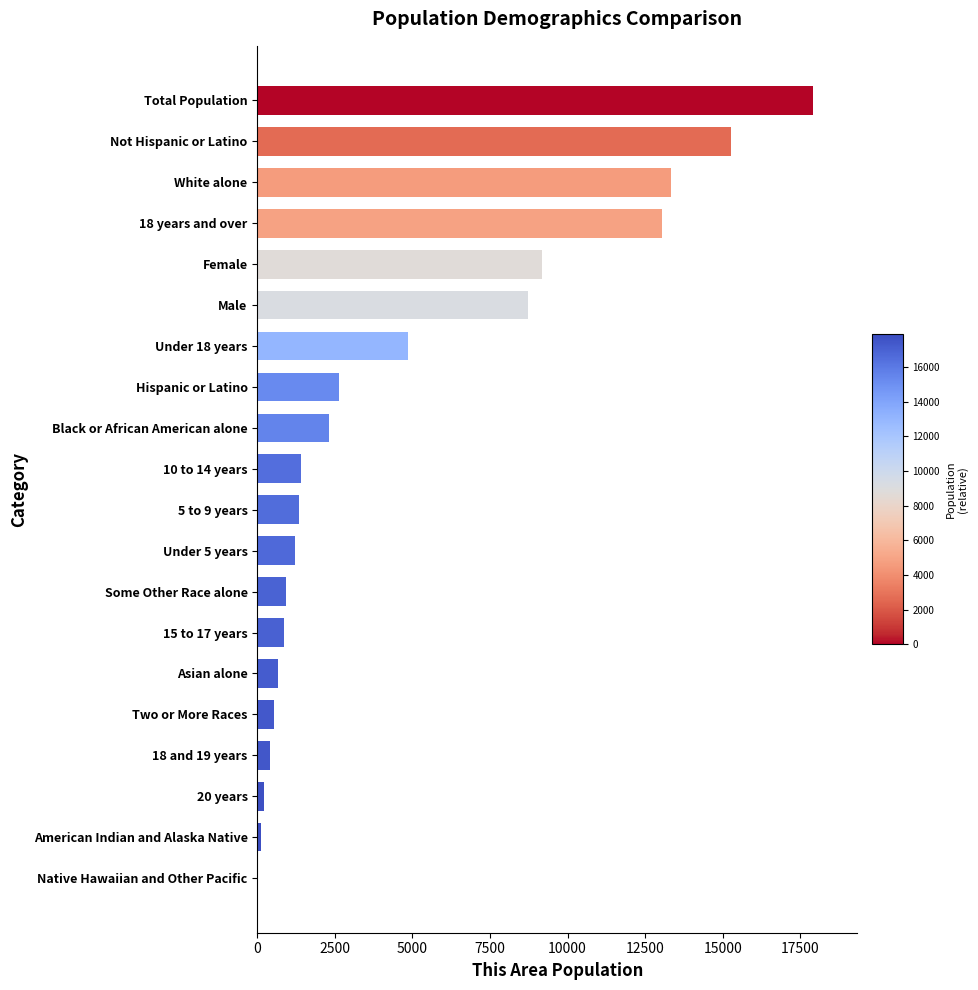

Are the bars horizontal?

Yes